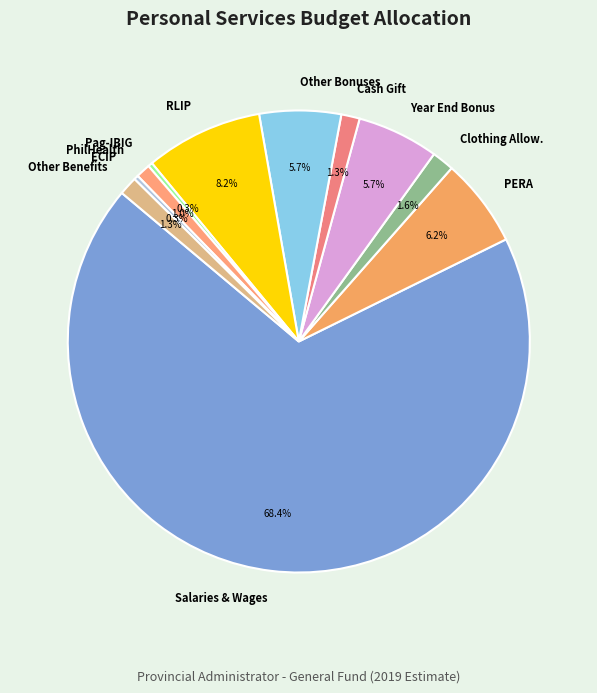

How many slices are in this pie chart?

11